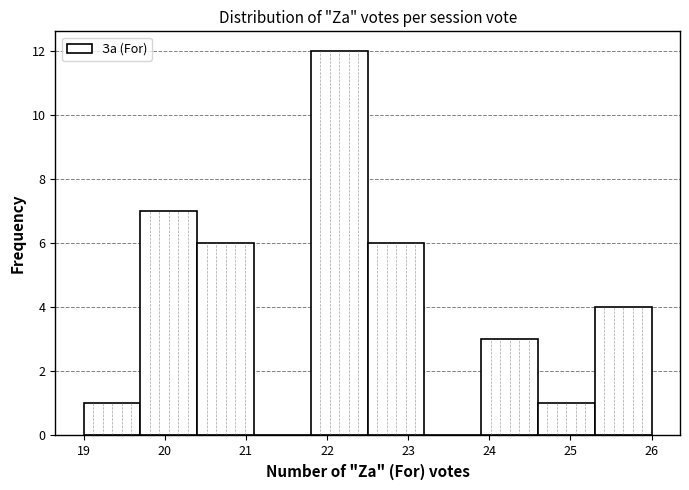

Over which range of the x-axis is the bar tallest?

21.8 to 22.5